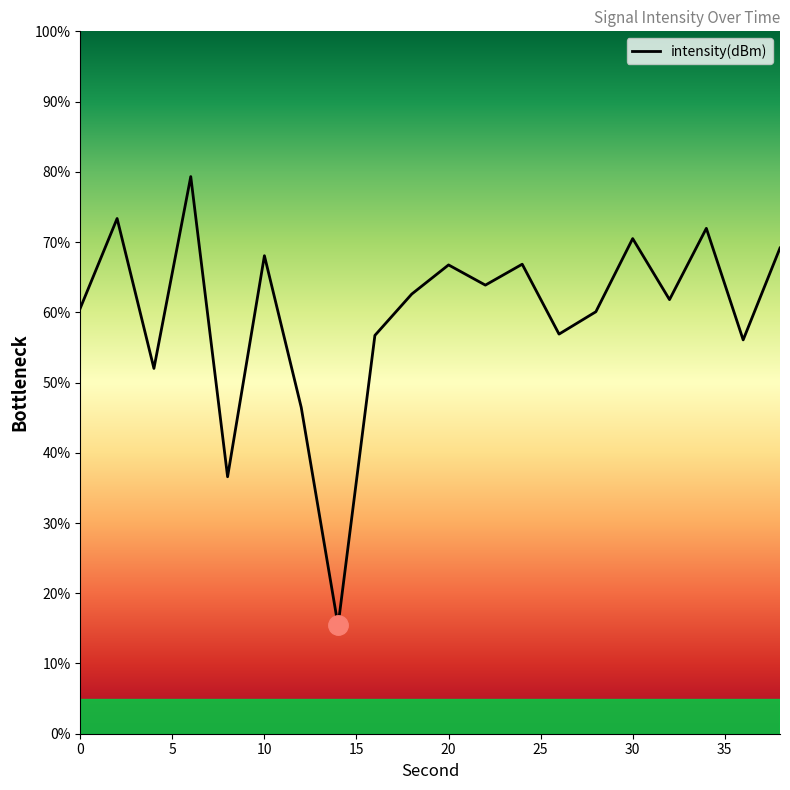

How many categories are shown in the chart?

20